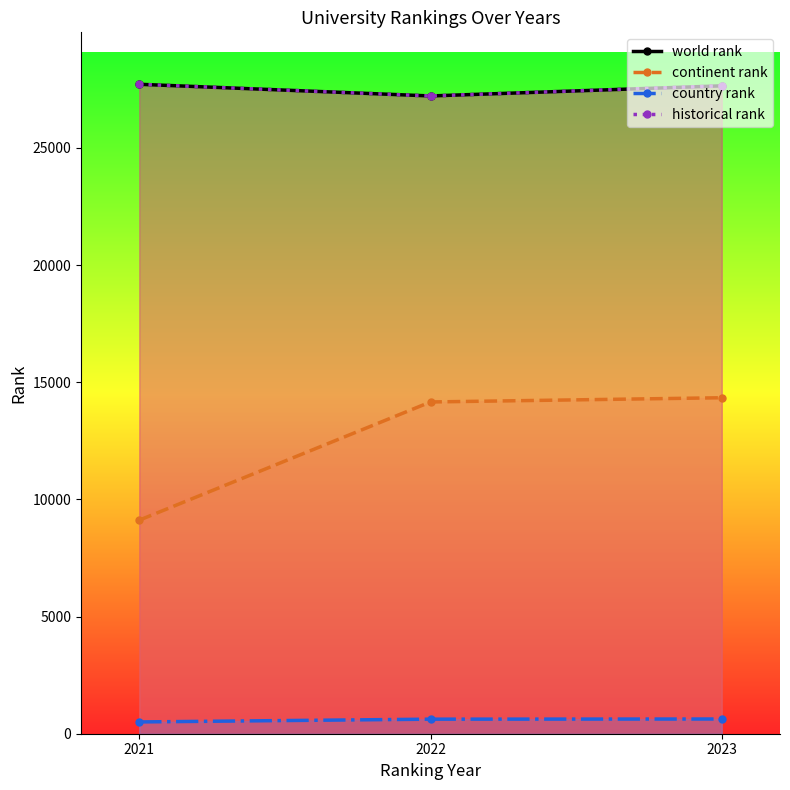

Reading left to right, list all the values displayed in this chart.

world rank: 27715	27217	27649
continent rank: 9114	14158	14338
country rank: 503	621	628
historical rank: 27715	27217	27649